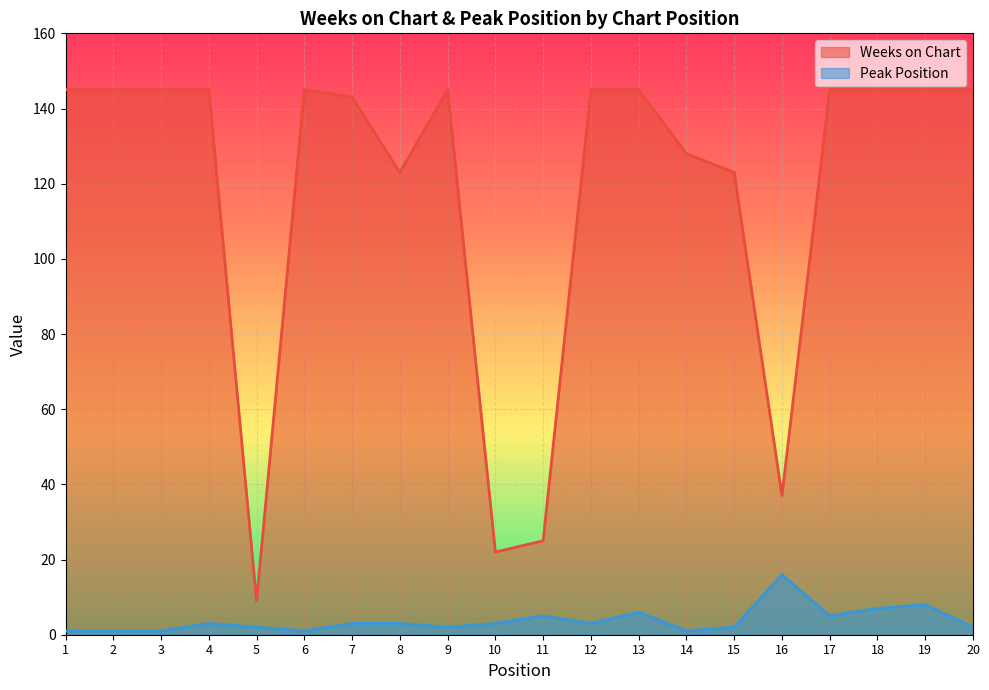

The value of Peak Position at 16 is 16. True or false?

True